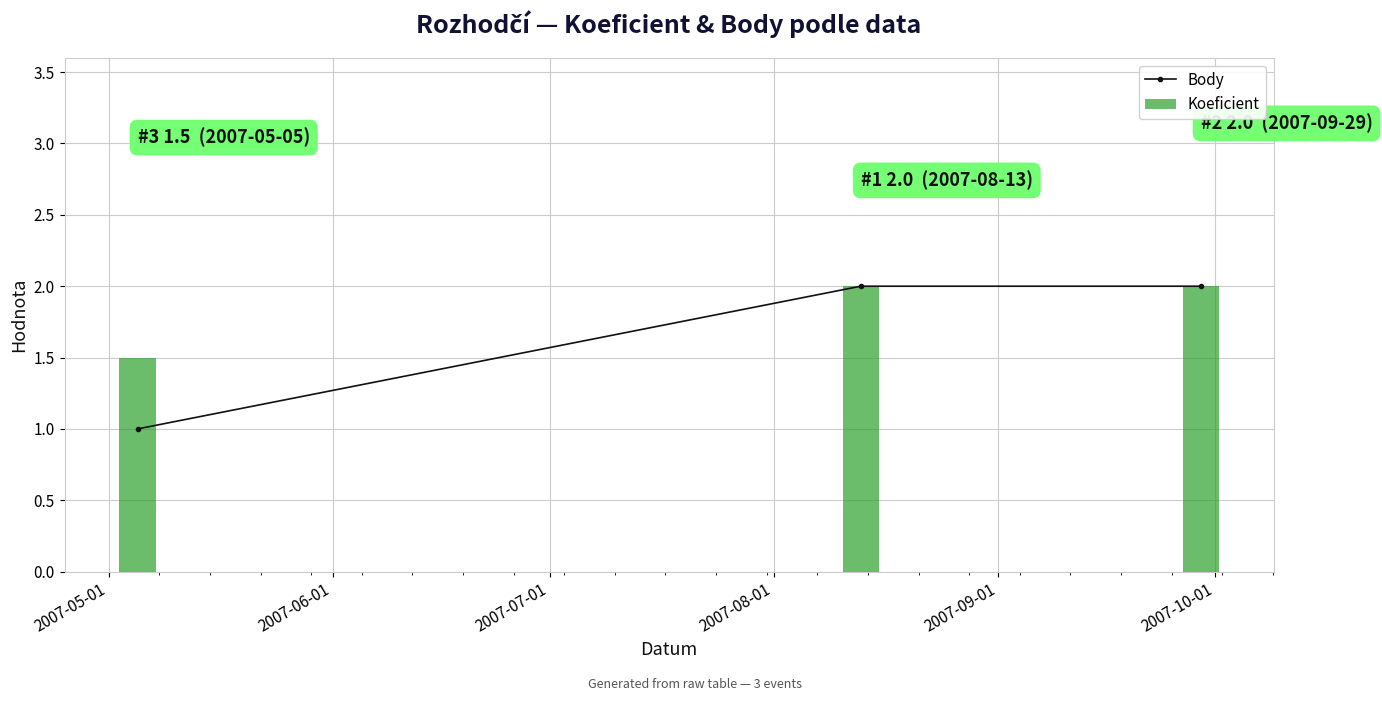

What is the lowest value of the Koeficient series?

1.5